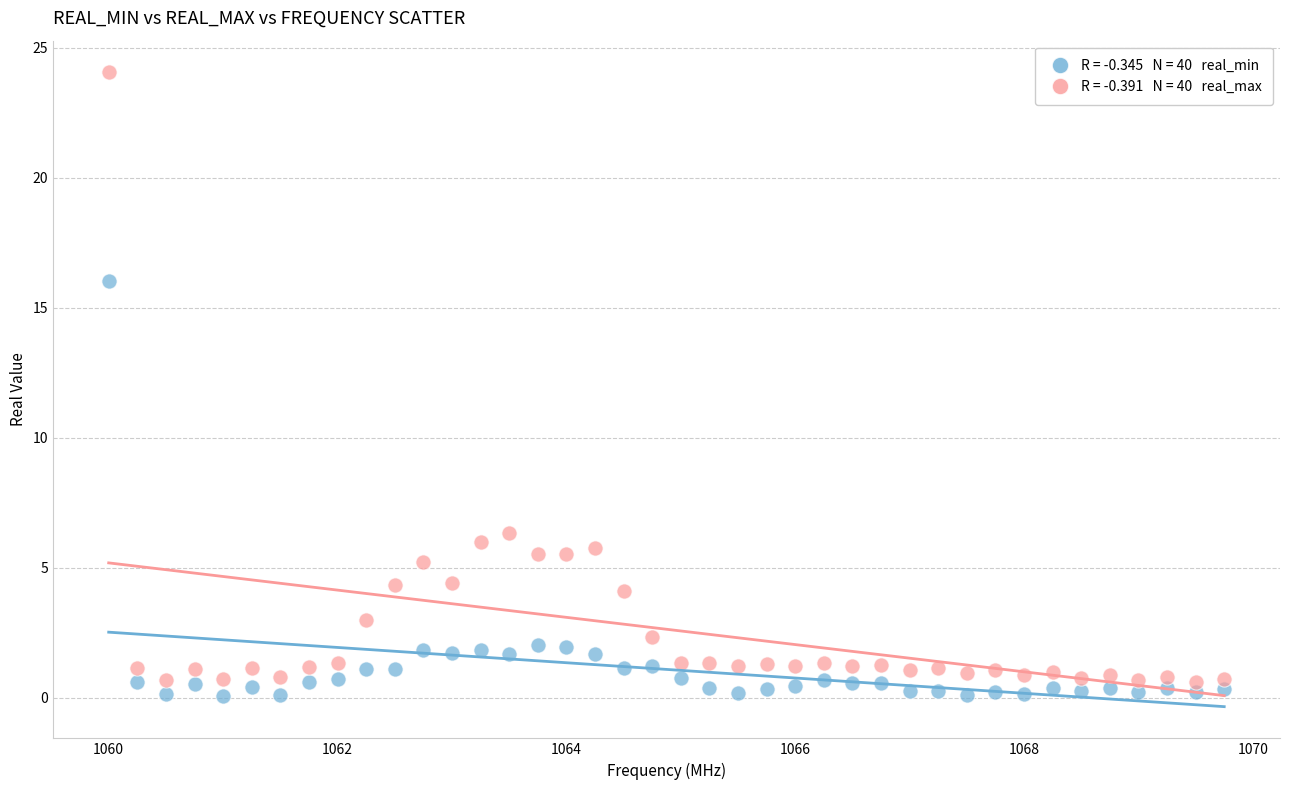

Across all data points, what is the range of Y values (max minus min)?

24.0